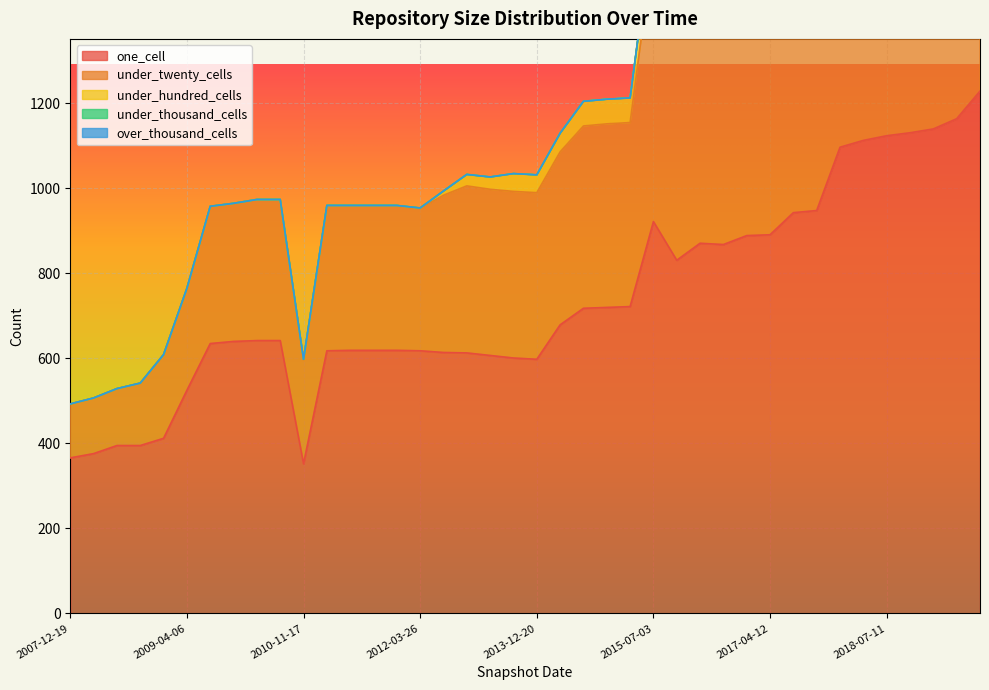

Where is the first local minimum for under_hundred_cells?

2013-07-09